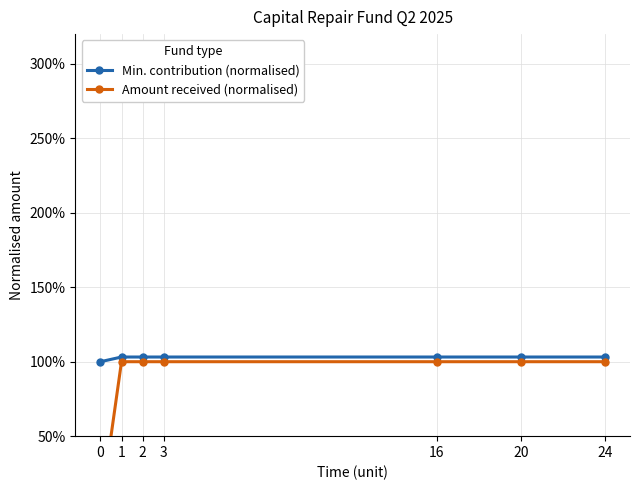

How many lines are shown in the chart?

2